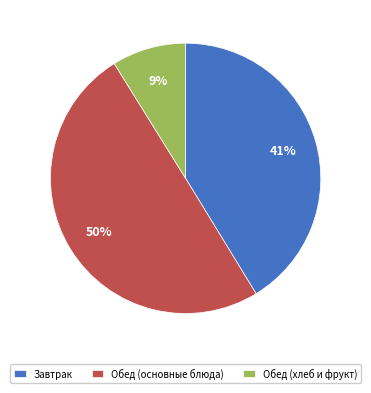

To the nearest percent, what portion does Обед (хлеб и фрукт) represent?

9%